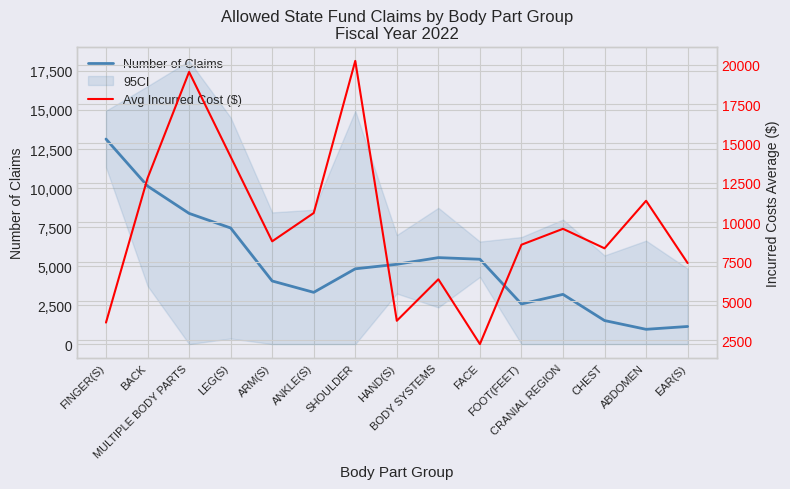

Rank the series at CRANIAL REGION from lowest to highest value.

Number of Claims, Avg Incurred Cost ($)